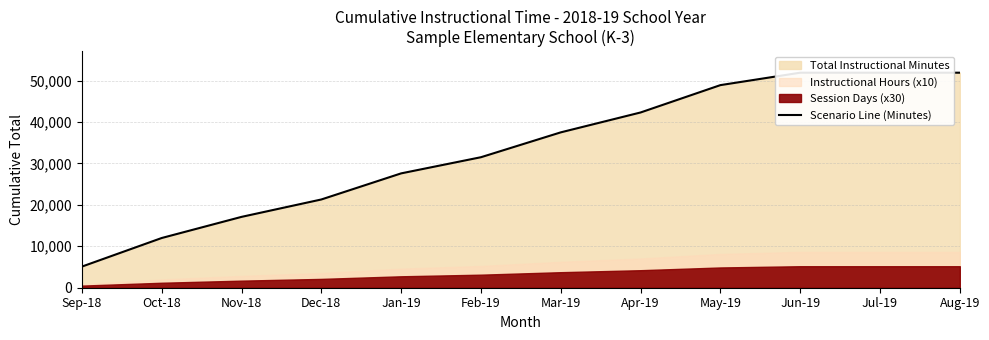

Which label corresponds to the smallest value in the chart?

Sep-18